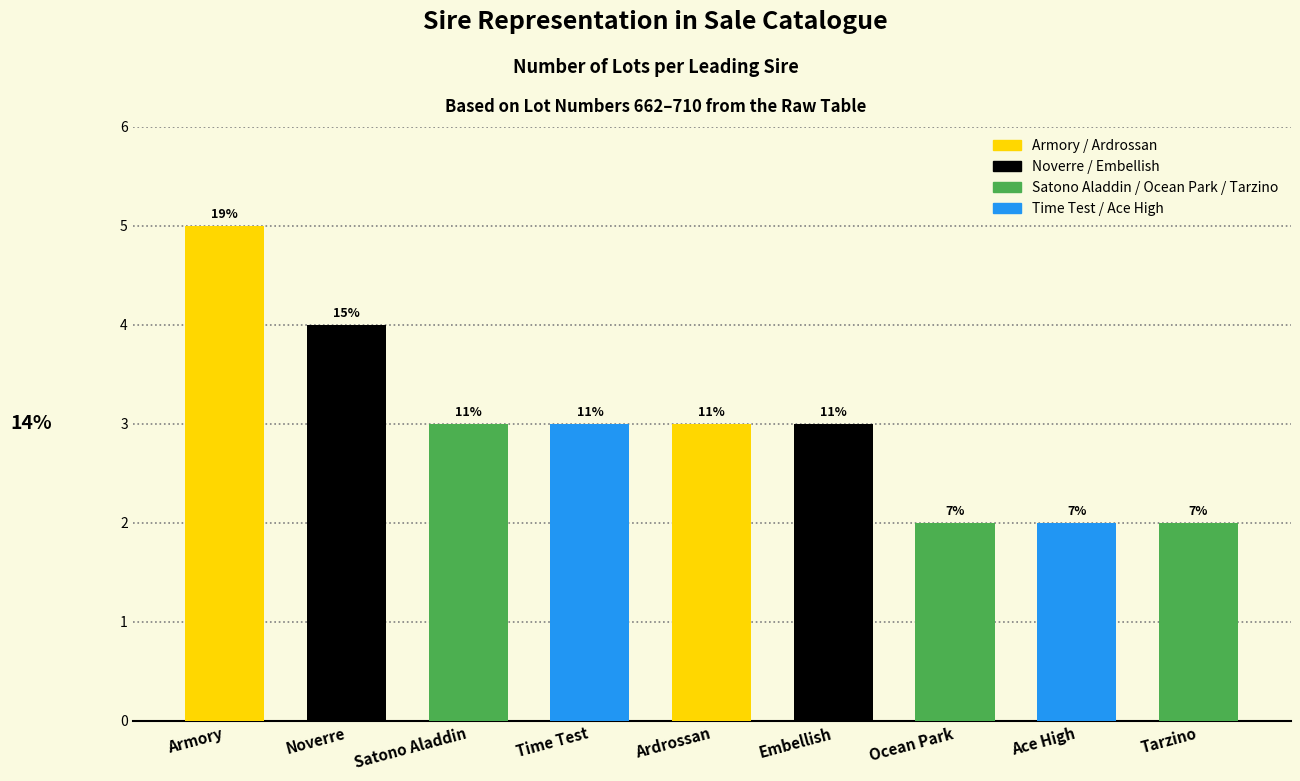

At which label is the value closest to 3?

Satono Aladdin